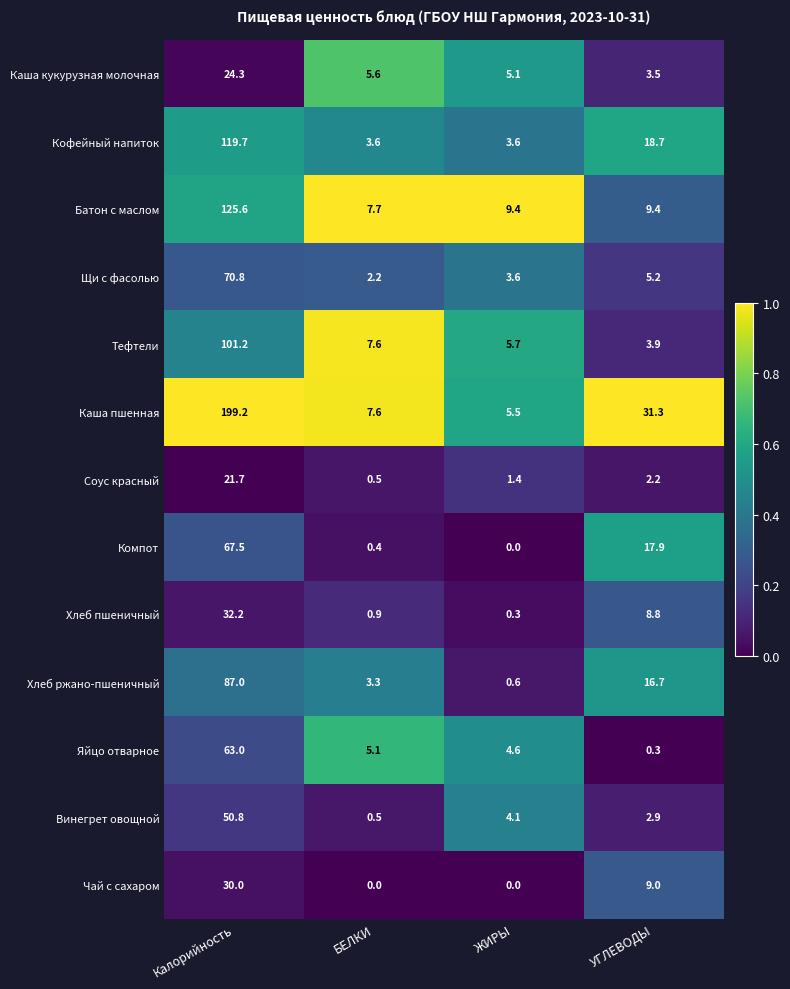

How many Чай с сахаром values are between 0 and 30?

4